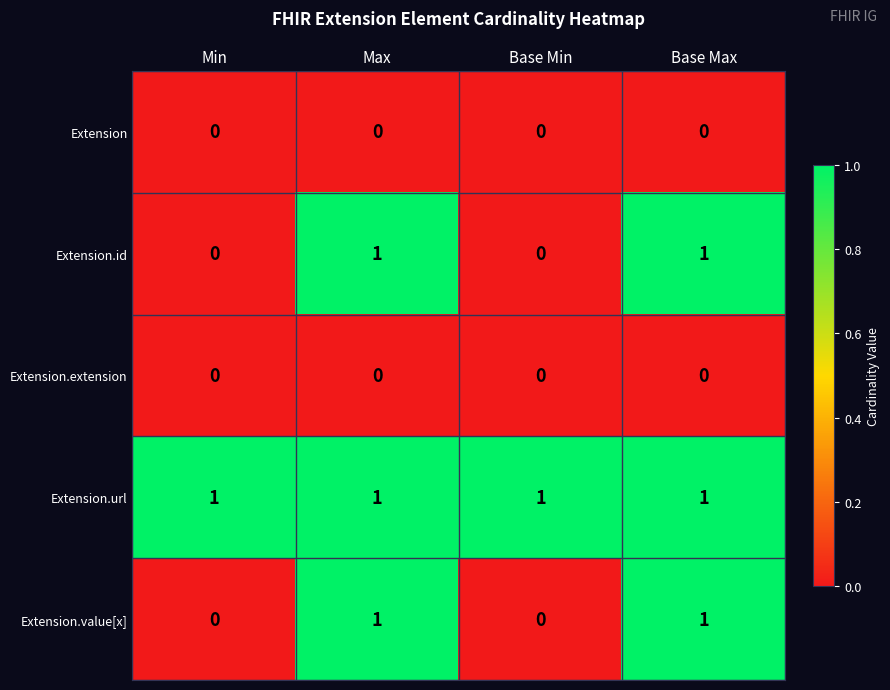

Is the value of Extension.url at Base Max greater than the value of Extension.extension at Base Max?

Yes